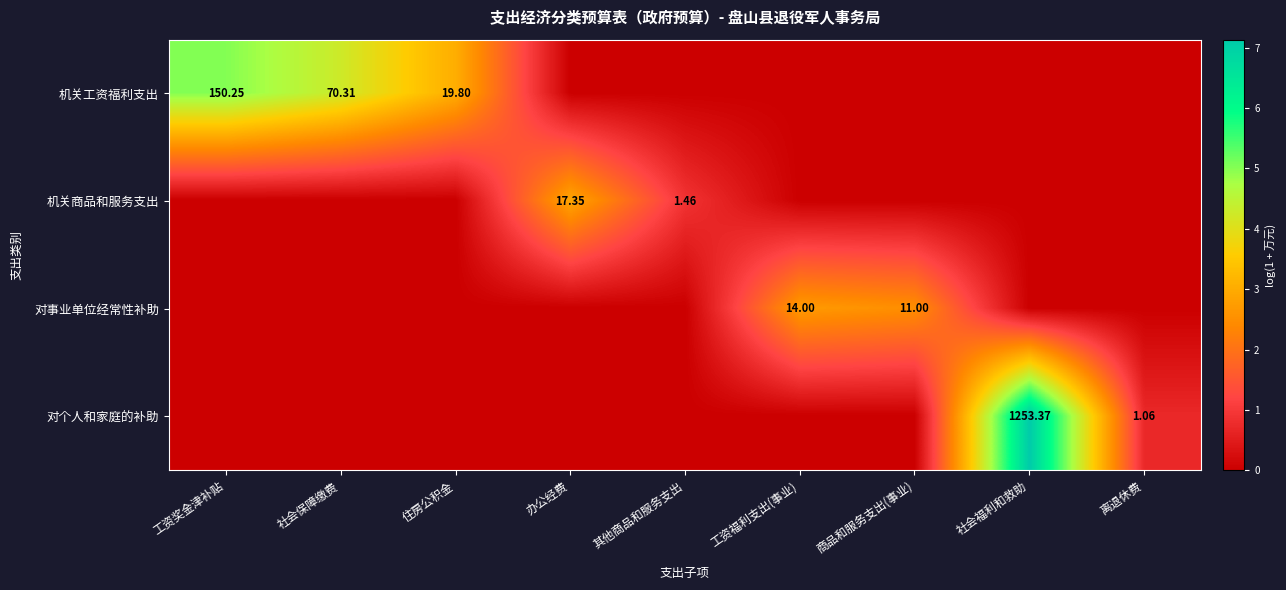

Which series changed the most between 办公经费 and 社会福利和救助?

对个人和家庭的补助